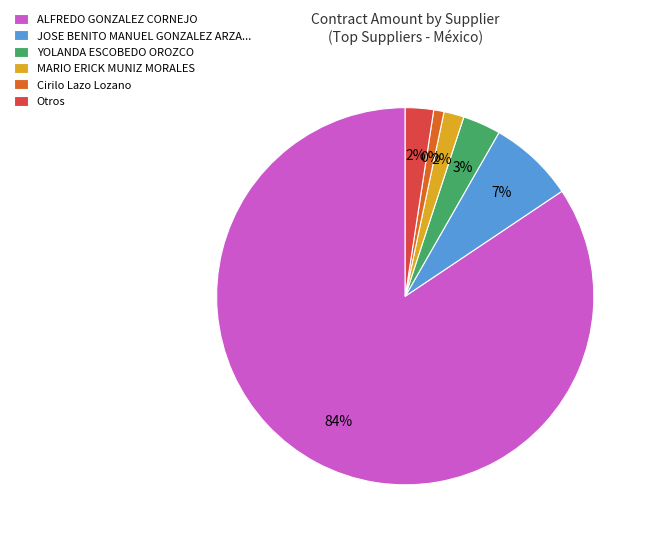

Does ALFREDO GONZALEZ CORNEJO account for over 50% of the chart?

Yes